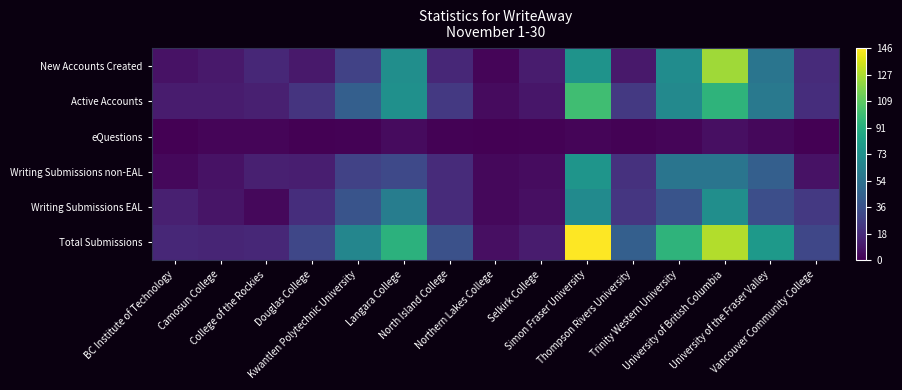

Reading right to left, transcribe all the data shown in this chart.

New Accounts Created: Vancouver Community College=18	University of the Fraser Valley=57	University of British Columbia=125	Trinity Western University=71	Thompson Rivers University=10	Simon Fraser University=75	Selkirk College=11	Northern Lakes College=2	North Island College=16	Langara College=72	Kwantlen Polytechnic University=29	Douglas College=10	College of the Rockies=16	Camosun College=10	BC Institute of Technology=7
Active Accounts: Vancouver Community College=19	University of the Fraser Valley=59	University of British Columbia=95	Trinity Western University=69	Thompson Rivers University=24	Simon Fraser University=101	Selkirk College=9	Northern Lakes College=4	North Island College=24	Langara College=73	Kwantlen Polytechnic University=44	Douglas College=22	College of the Rockies=13	Camosun College=11	BC Institute of Technology=11
eQuestions: Vancouver Community College=0	University of the Fraser Valley=3	University of British Columbia=6	Trinity Western University=2	Thompson Rivers University=1	Simon Fraser University=2	Selkirk College=1	Northern Lakes College=0	North Island College=1	Langara College=4	Kwantlen Polytechnic University=1	Douglas College=0	College of the Rockies=2	Camosun College=2	BC Institute of Technology=0
Writing Submissions non-EAL: Vancouver Community College=7	University of the Fraser Valley=44	University of British Columbia=57	Trinity Western University=57	Thompson Rivers University=21	Simon Fraser University=76	Selkirk College=5	Northern Lakes College=3	North Island College=18	Langara College=32	Kwantlen Polytechnic University=29	Douglas College=12	College of the Rockies=13	Camosun College=7	BC Institute of Technology=3
Writing Submissions EAL: Vancouver Community College=24	University of the Fraser Valley=35	University of British Columbia=72	Trinity Western University=38	Thompson Rivers University=23	Simon Fraser University=70	Selkirk College=6	Northern Lakes College=3	North Island College=18	Langara College=62	Kwantlen Polytechnic University=38	Douglas College=19	College of the Rockies=3	Camosun College=8	BC Institute of Technology=13
Total Submissions: Vancouver Community College=31	University of the Fraser Valley=79	University of British Columbia=129	Trinity Western University=95	Thompson Rivers University=44	Simon Fraser University=146	Selkirk College=11	Northern Lakes College=6	North Island College=36	Langara College=94	Kwantlen Polytechnic University=67	Douglas College=31	College of the Rockies=16	Camosun College=15	BC Institute of Technology=16